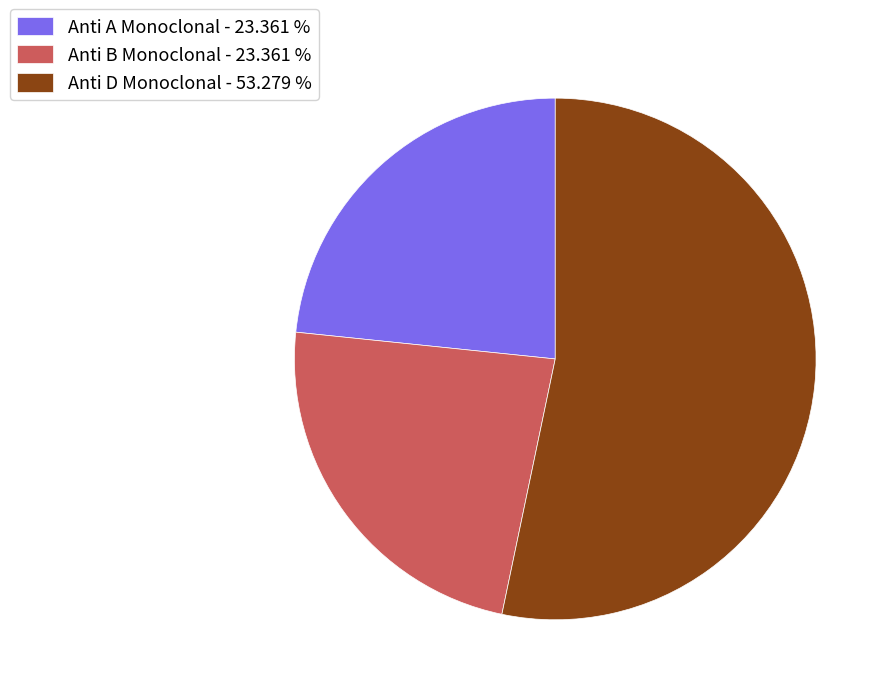

Between Anti D Monoclonal - 53.279 % and Anti A Monoclonal - 23.361 %, which is larger?

Anti D Monoclonal - 53.279 %